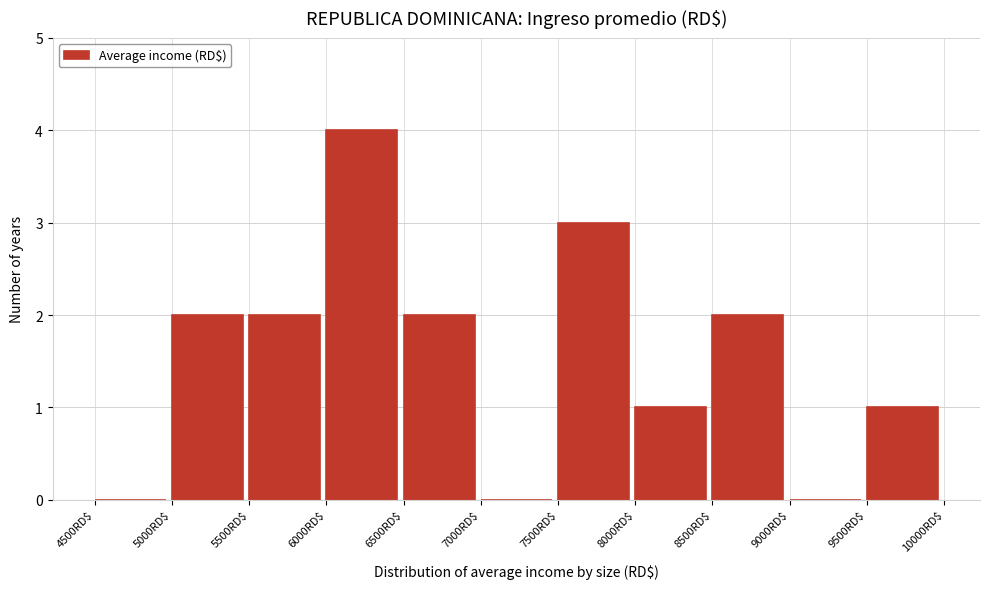

Reading left to right, transcribe this chart: for each bar, give the range it covers on the x-axis and its height. The values are not printed on the chart, so give them approximately, as read against the axis.

4500 to 5000: 0
5000 to 5500: 2
5500 to 6000: 2
6000 to 6500: 4
6500 to 7000: 2
7000 to 7500: 0
7500 to 8000: 3
8000 to 8500: 1
8500 to 9000: 2
9000 to 9500: 0
9500 to 10000: 1